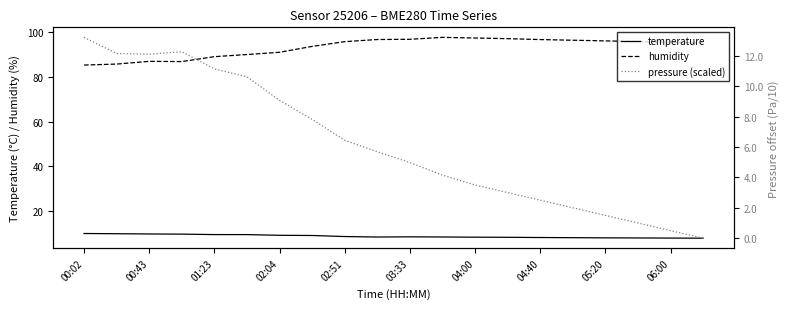

True or false: humidity and temperature intersect in this chart.

False